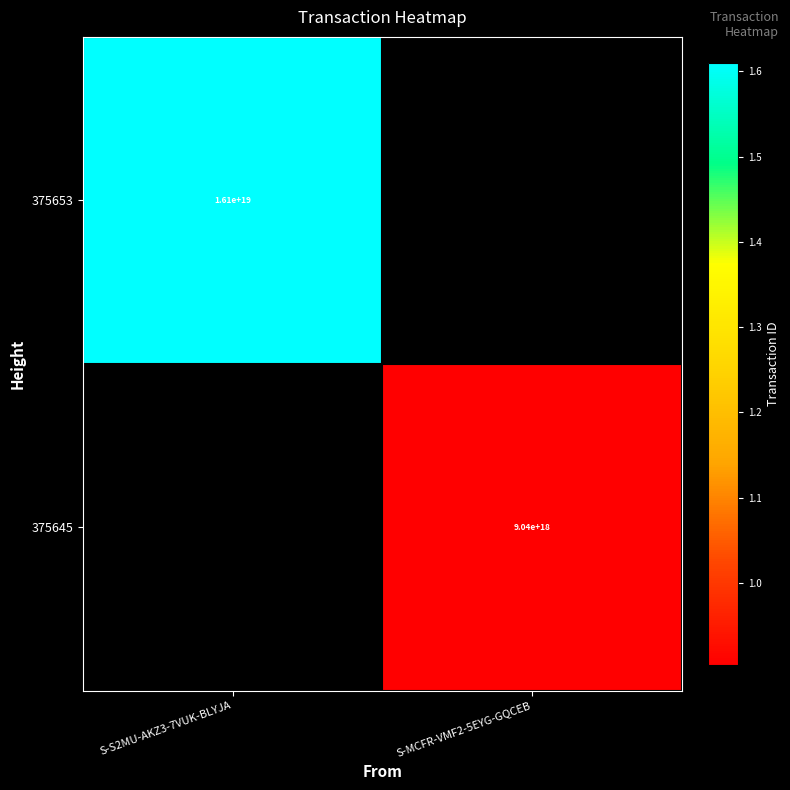

What is the greatest value displayed?

16103250326163353600.0